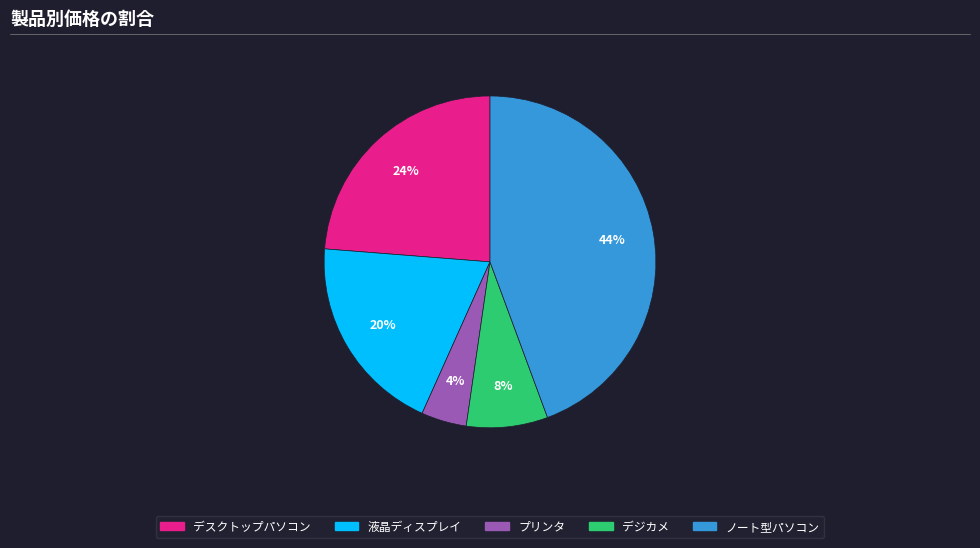

What percentage is the プリンタ slice, to the nearest percent?

4%